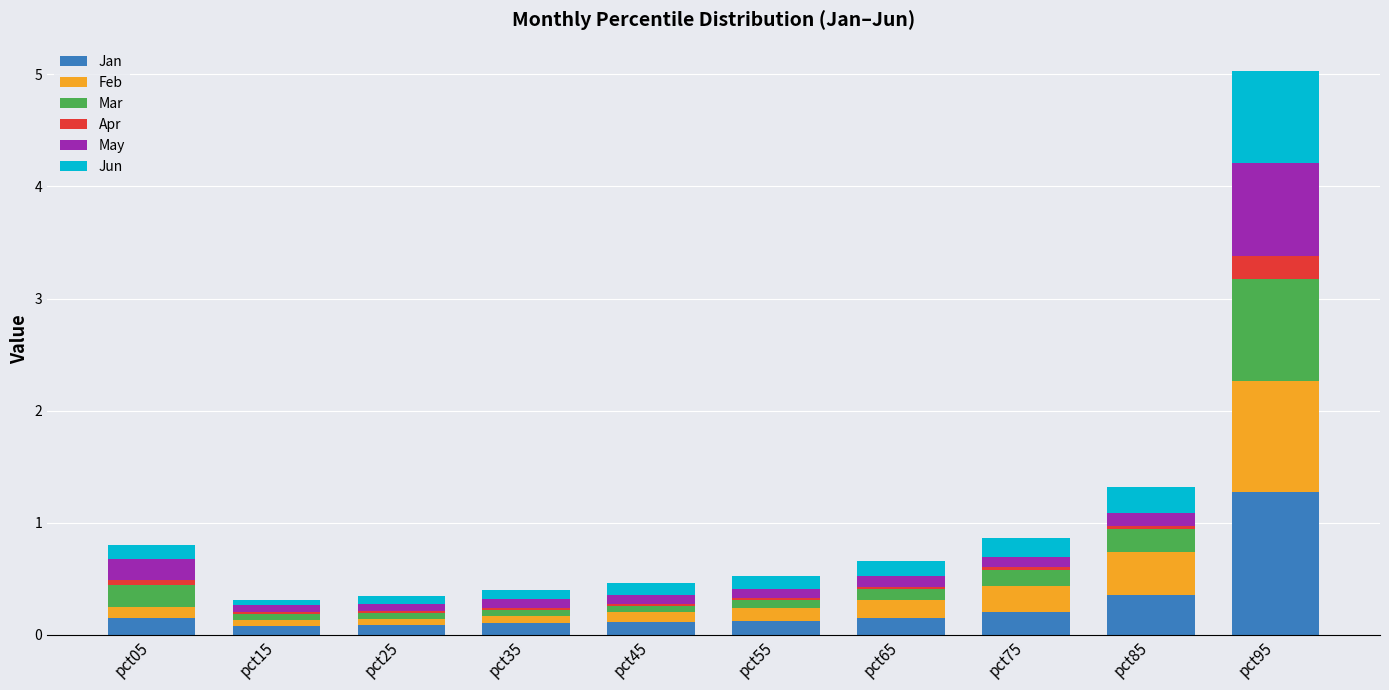

Is it true that Jan equals 2.3 at pct95?

False